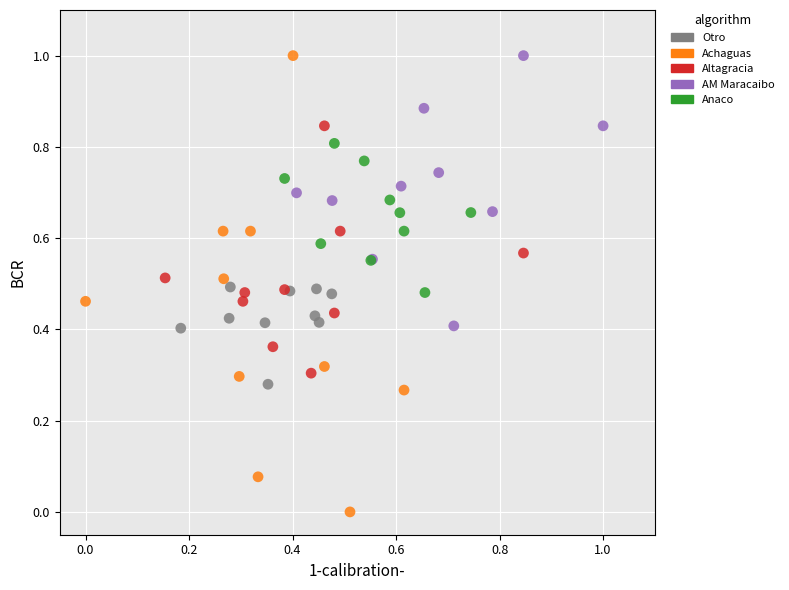

Which series has the largest Y range (max minus min)?

Achaguas